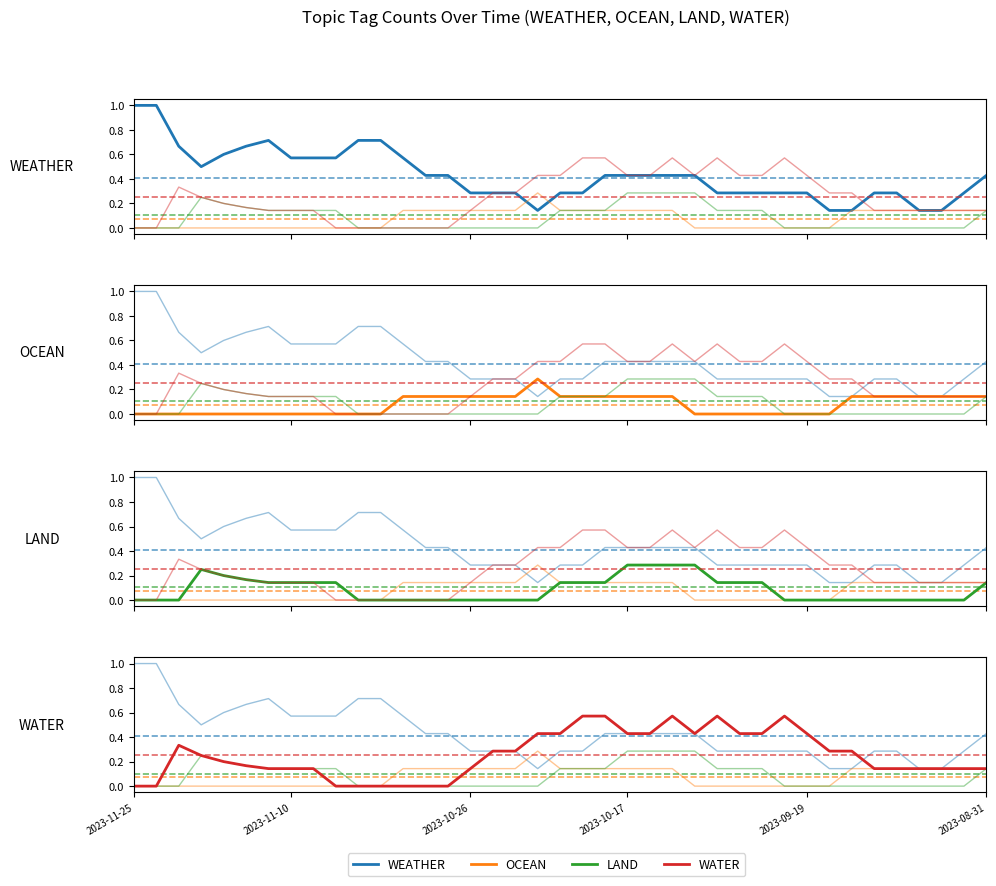

Count the number of categories in the chart.

39